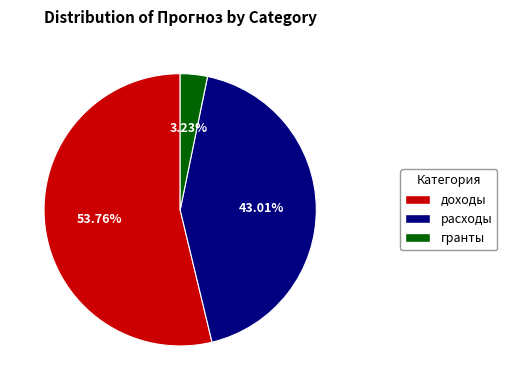

To the nearest percent, what is the difference between the largest and smallest slice percentages?

51%